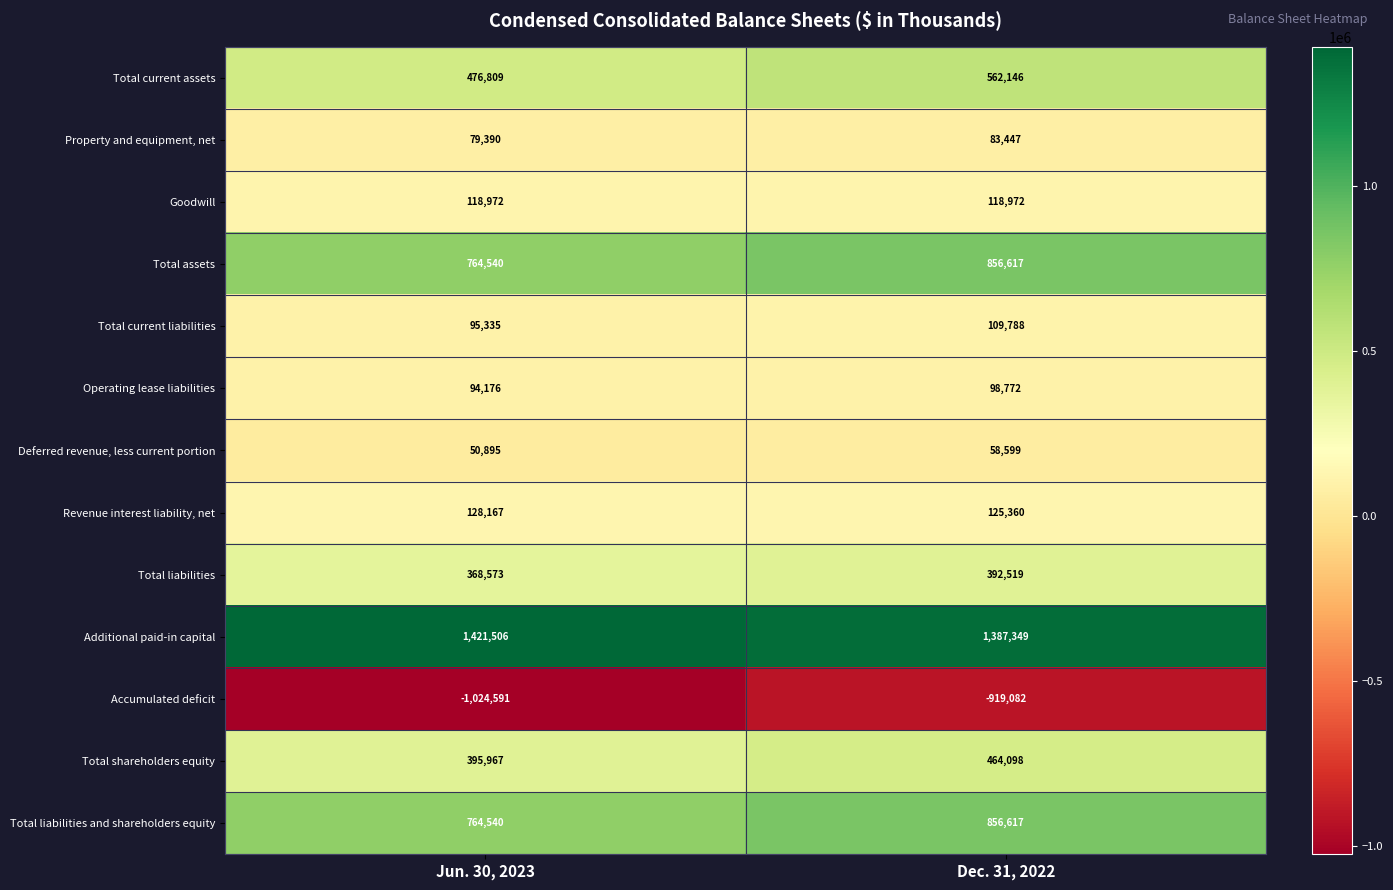

At which label is Total assets closest to 810578?

Jun. 30, 2023